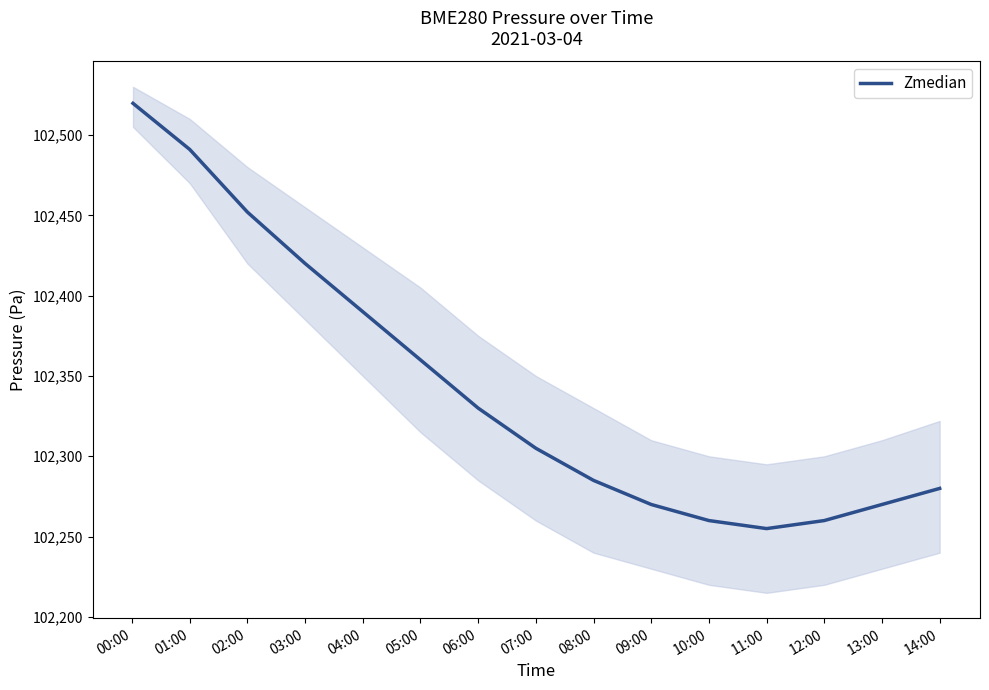

What is the difference between the maximum and minimum values?

264.7